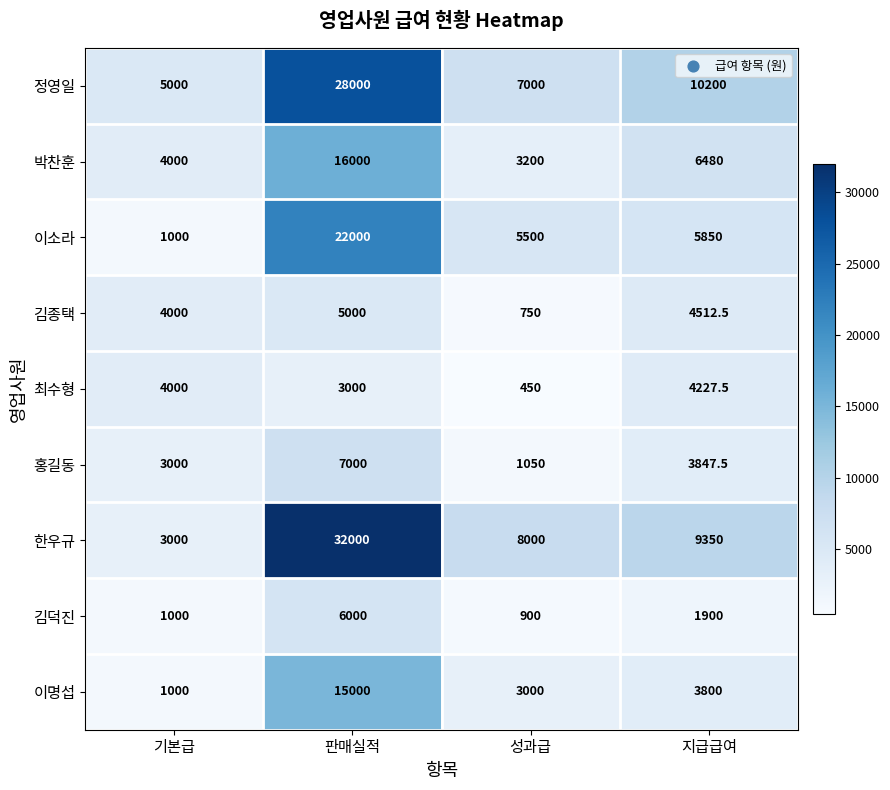

The value of 이명섭 at 판매실적 is 22646.8. True or false?

False